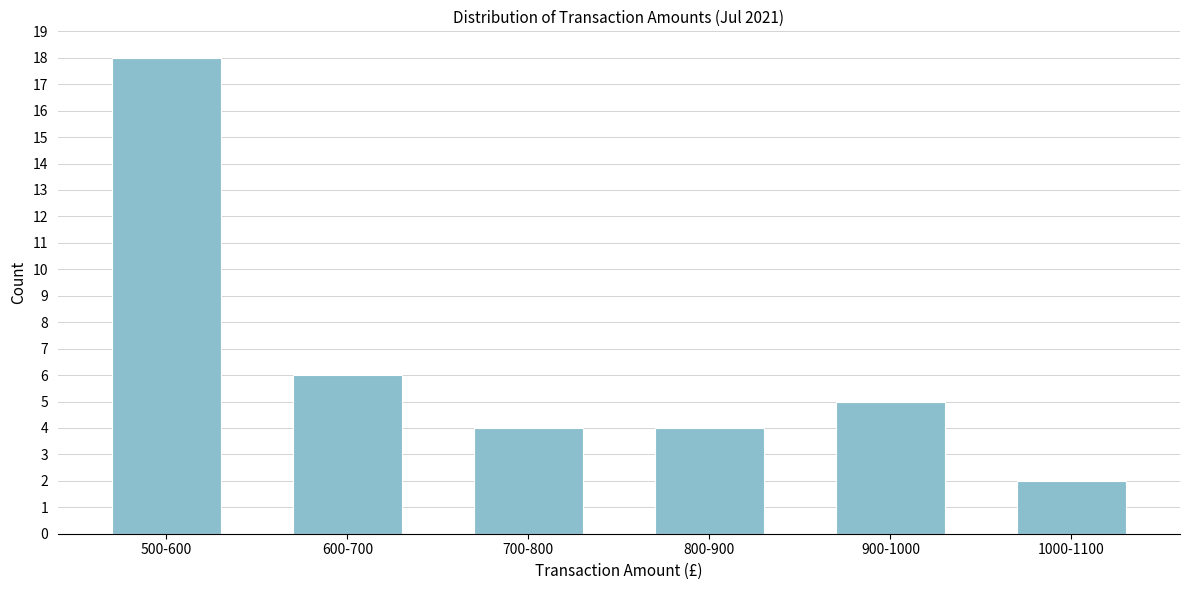

Reading left to right, list all the values displayed in this chart.

18	6	4	4	5	2